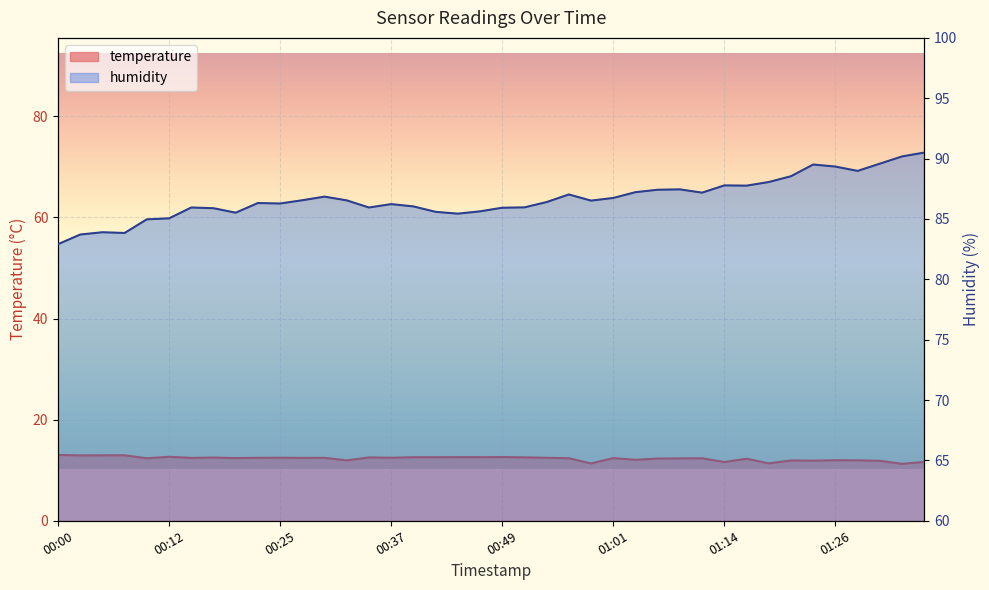

What is the lowest value of the humidity series?

82.9